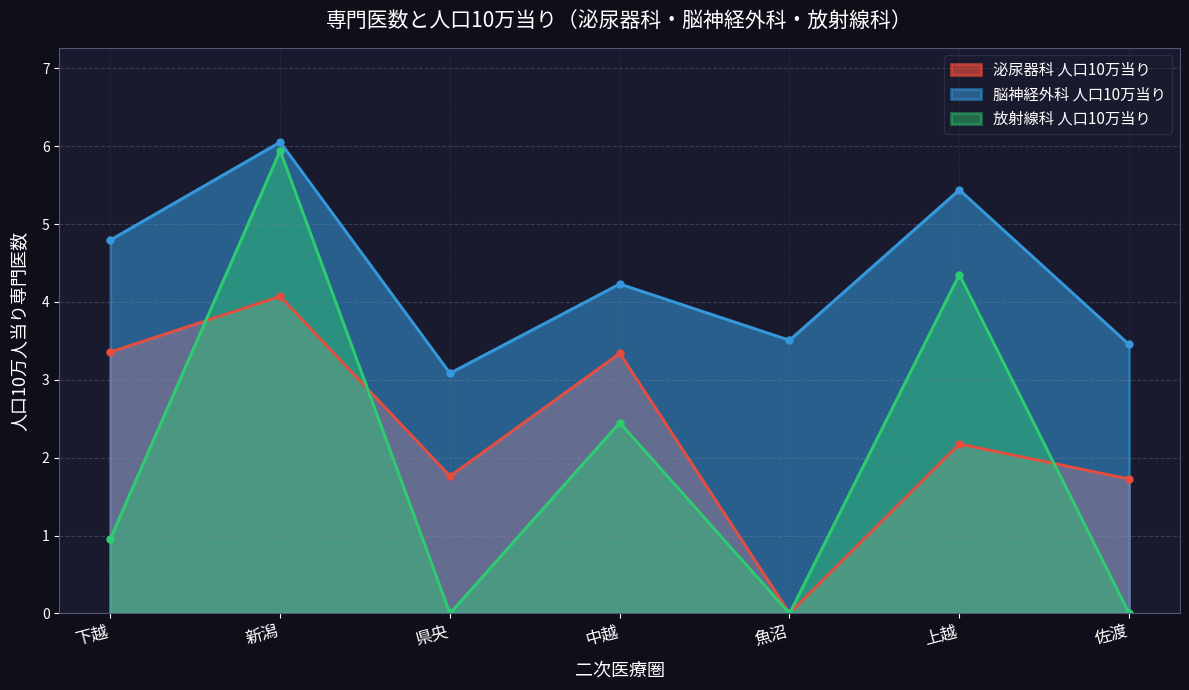

Which series ends up on top after the final intersection of 放射線科 人口10万当り and 泌尿器科 人口10万当り?

泌尿器科 人口10万当り